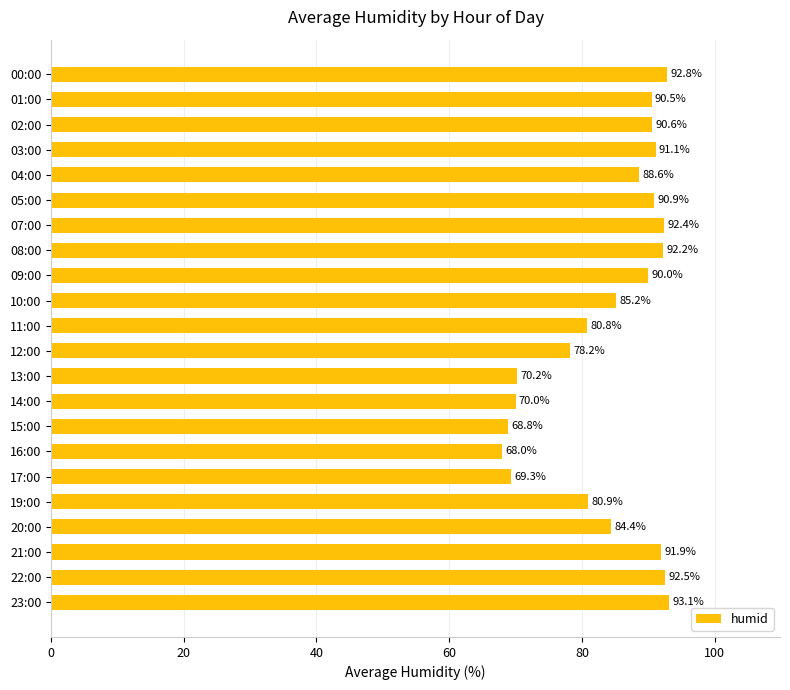

What is the difference between the second highest and minimum values?

24.8